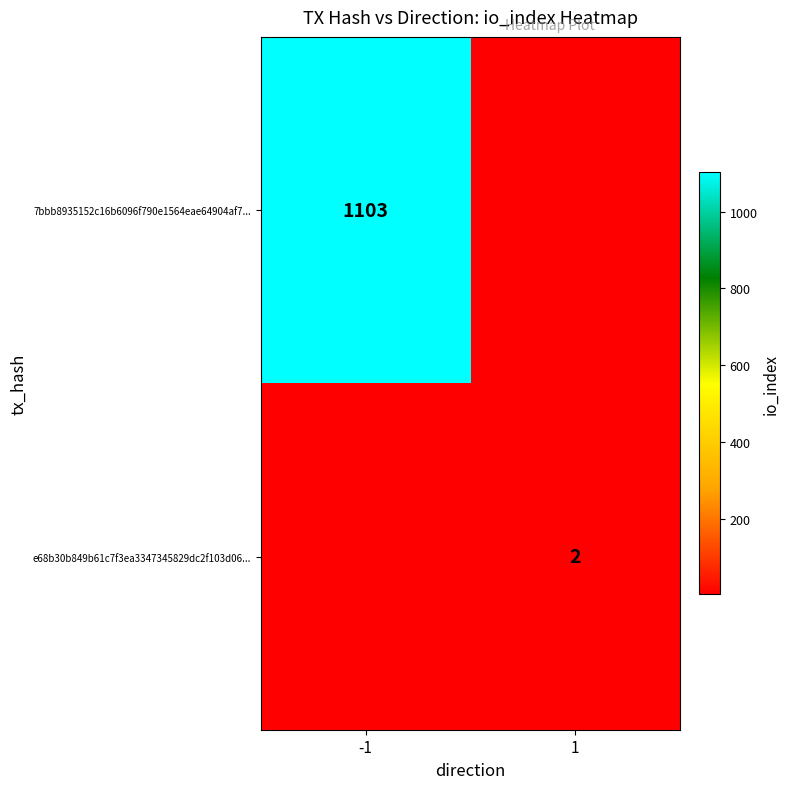

Between 1 and -1, which is larger?

-1